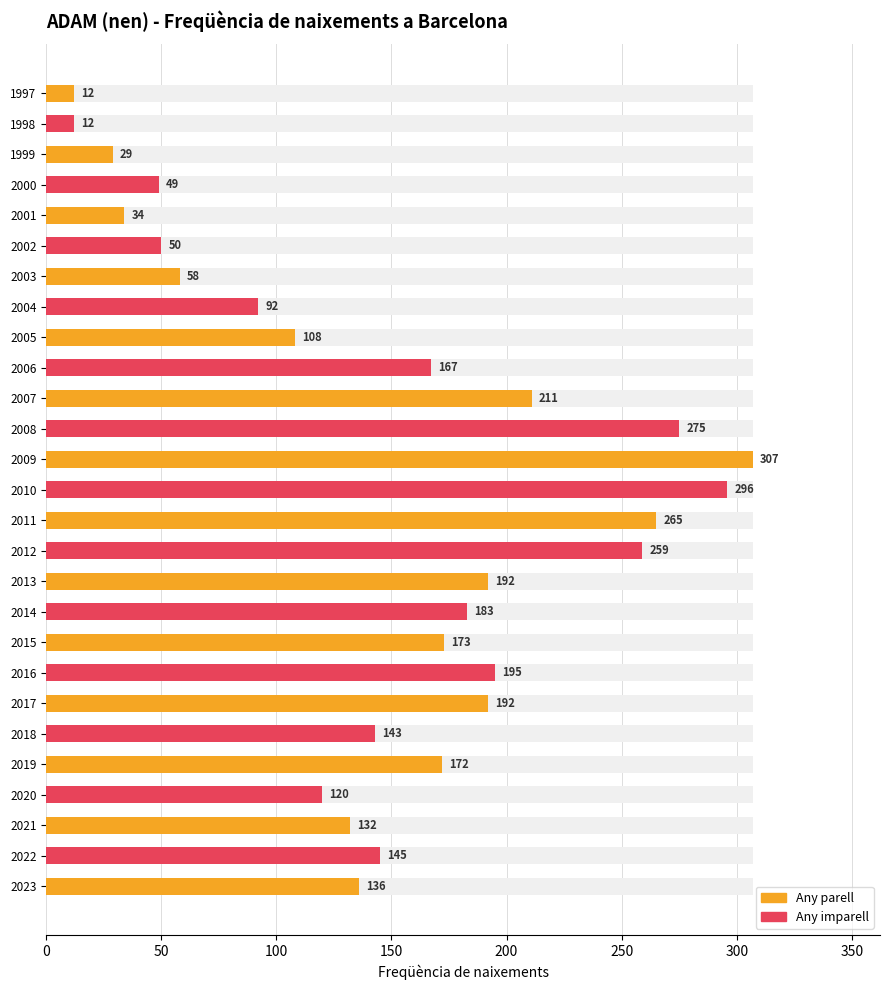

How many values are below 145?

13